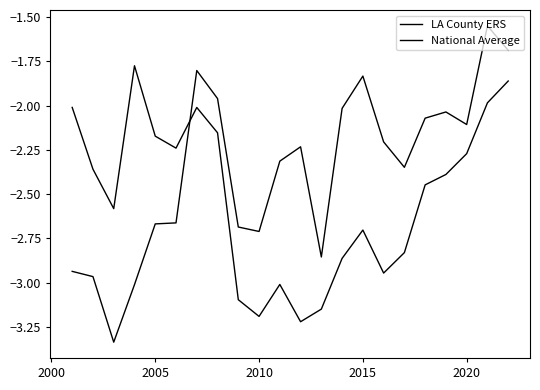

True or false: LA County ERS has more than 1 points higher than both neighbors.

True